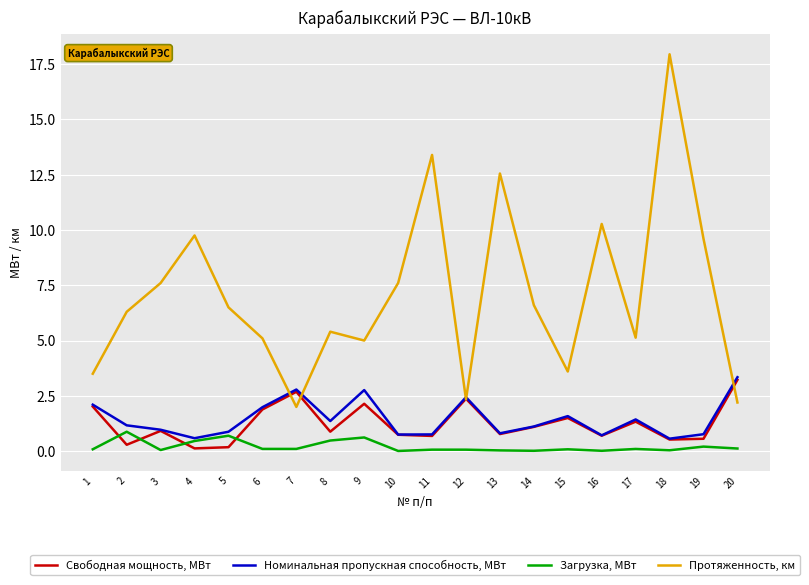

What is the average value of the Загрузка, МВт series?

0.2